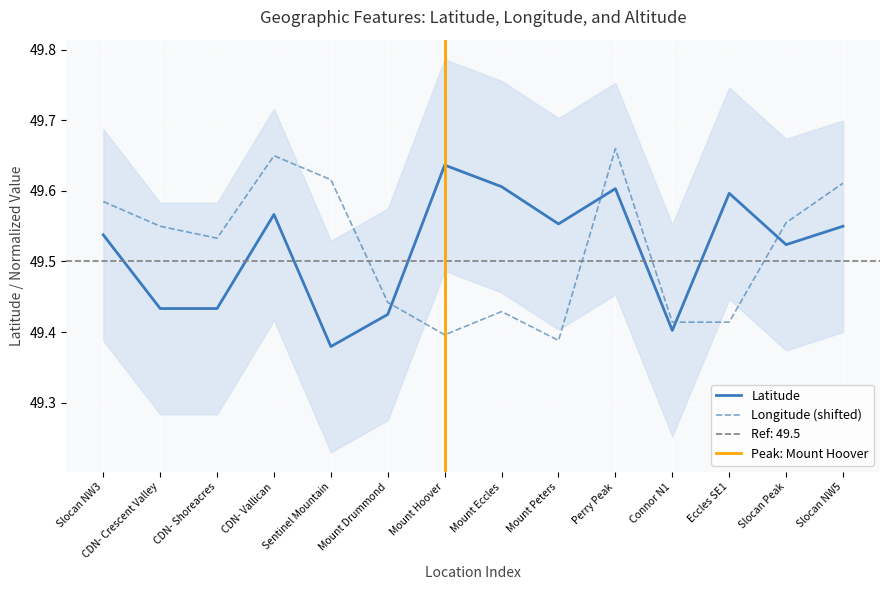

Reading right to left, transcribe all the data shown in this chart.

Latitude: Slocan NW5=49.5	Slocan Peak=49.5	Eccles SE1=49.6	Connor N1=49.4	Perry Peak=49.6	Mount Peters=49.6	Mount Eccles=49.6	Mount Hoover=49.6	Mount Drummond=49.4	Sentinel Mountain=49.4	CDN- Vallican=49.6	CDN- Shoreacres=49.4	CDN- Crescent Valley=49.4	Slocan NW3=49.5
Longitude: Slocan NW5=49.6	Slocan Peak=49.6	Eccles SE1=49.4	Connor N1=49.4	Perry Peak=49.7	Mount Peters=49.4	Mount Eccles=49.4	Mount Hoover=49.4	Mount Drummond=49.4	Sentinel Mountain=49.6	CDN- Vallican=49.7	CDN- Shoreacres=49.5	CDN- Crescent Valley=49.5	Slocan NW3=49.6